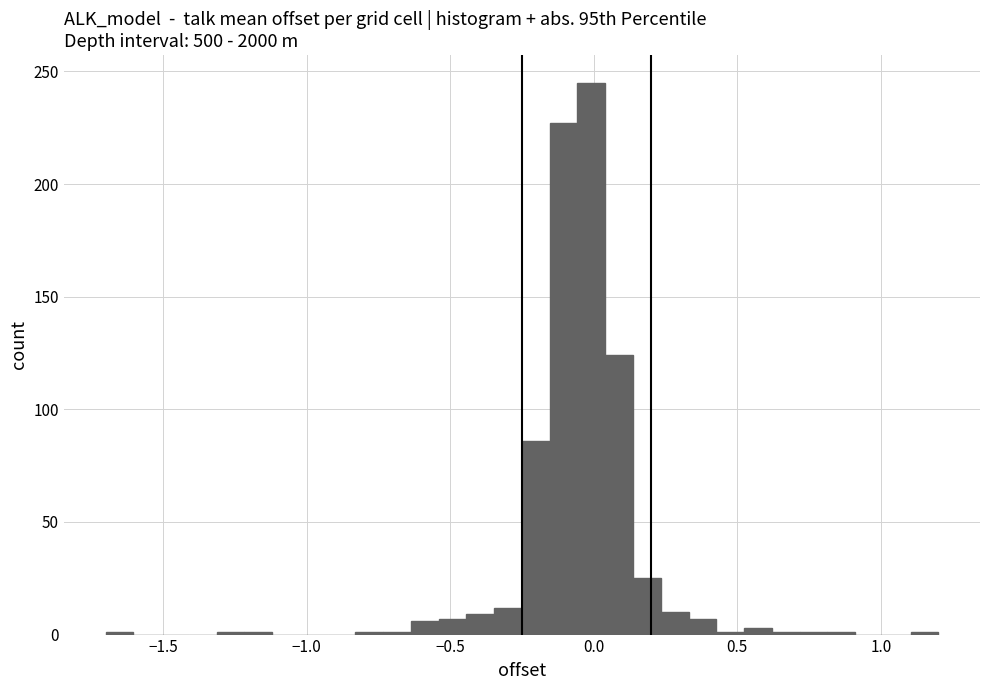

Around what value on the x-axis is the tallest bar? Give the approximate position of its centre, as read against the axis.

0.00